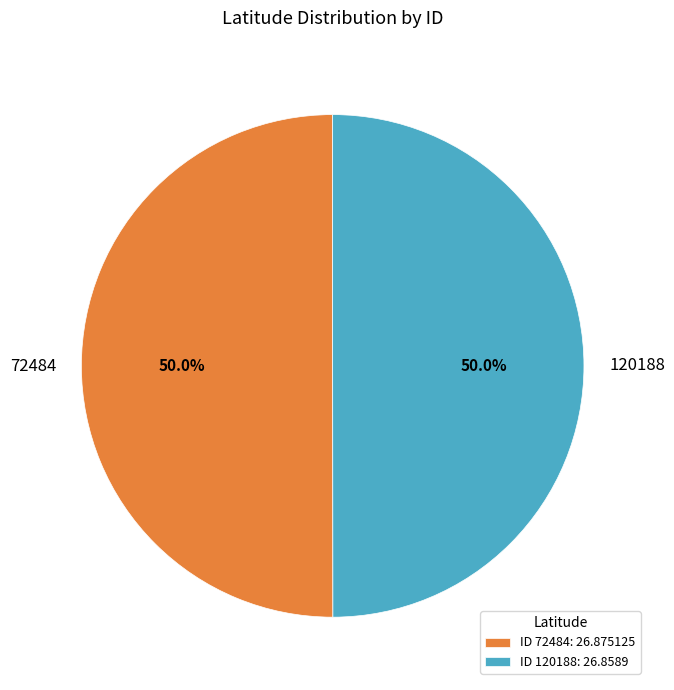

How many segments does this pie chart have?

2